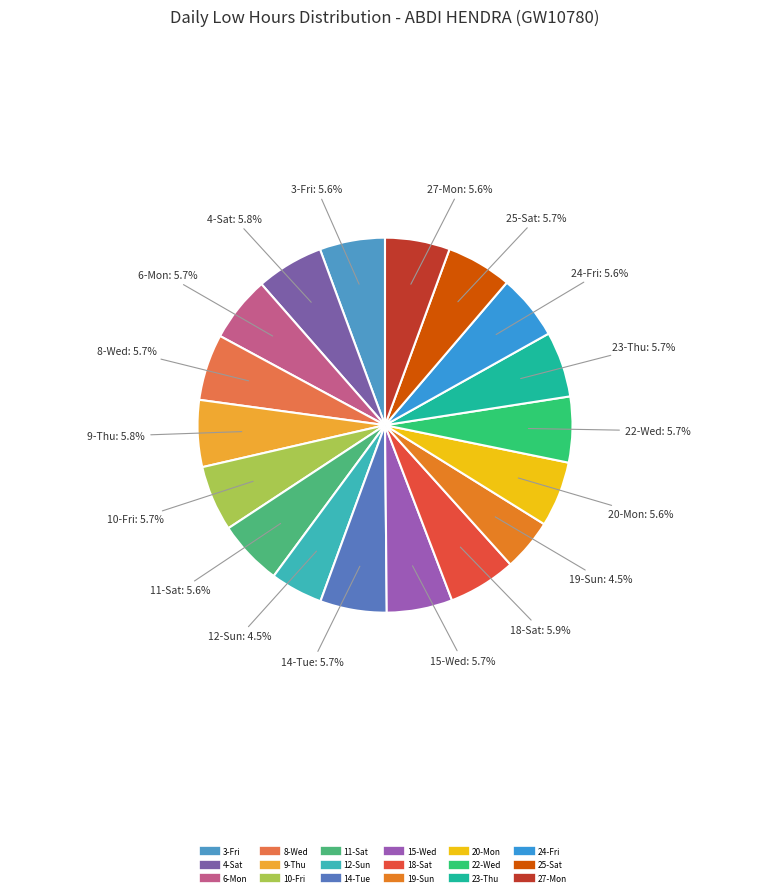

Count the number of slices in the pie.

18